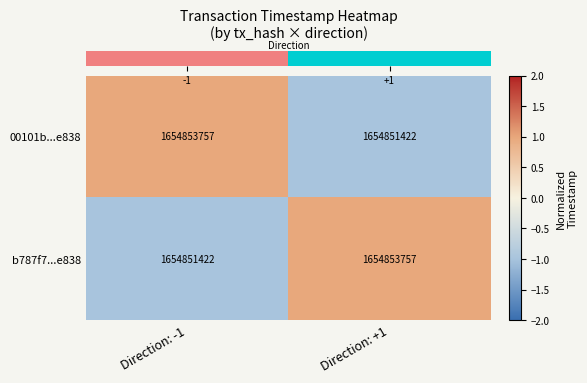

Reading left to right, transcribe all the data shown in this chart.

00101b...e838: 1654853757	1654851422
b787f7...e838: 1654851422	1654853757